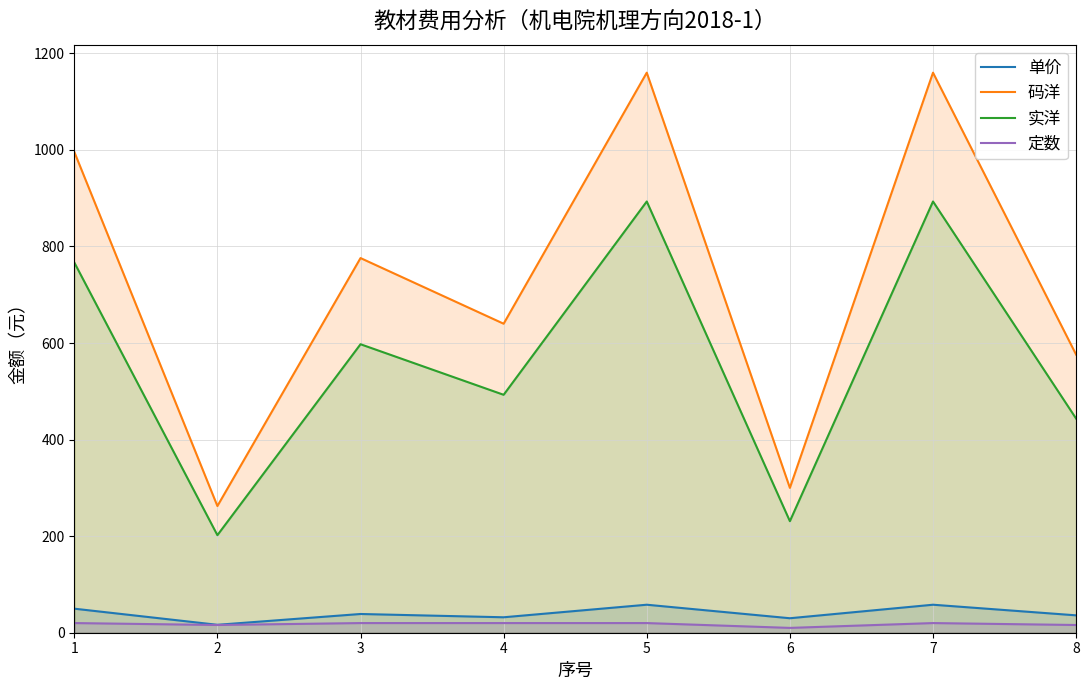

How many series are shown in this chart?

4